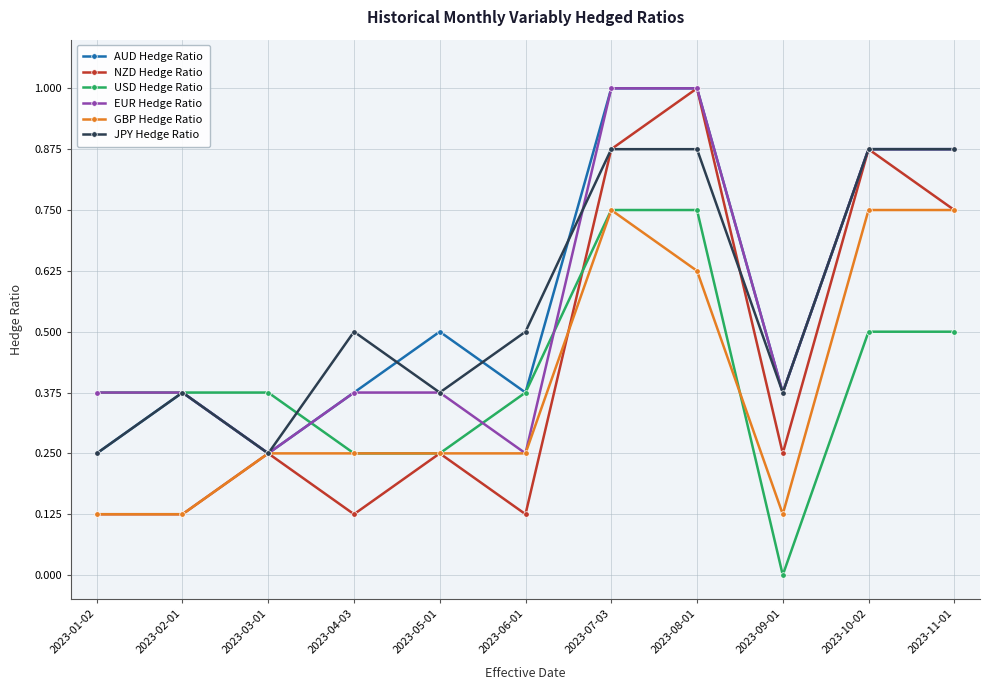

Where is the first local maximum for NZD Hedge Ratio?

2023-03-01